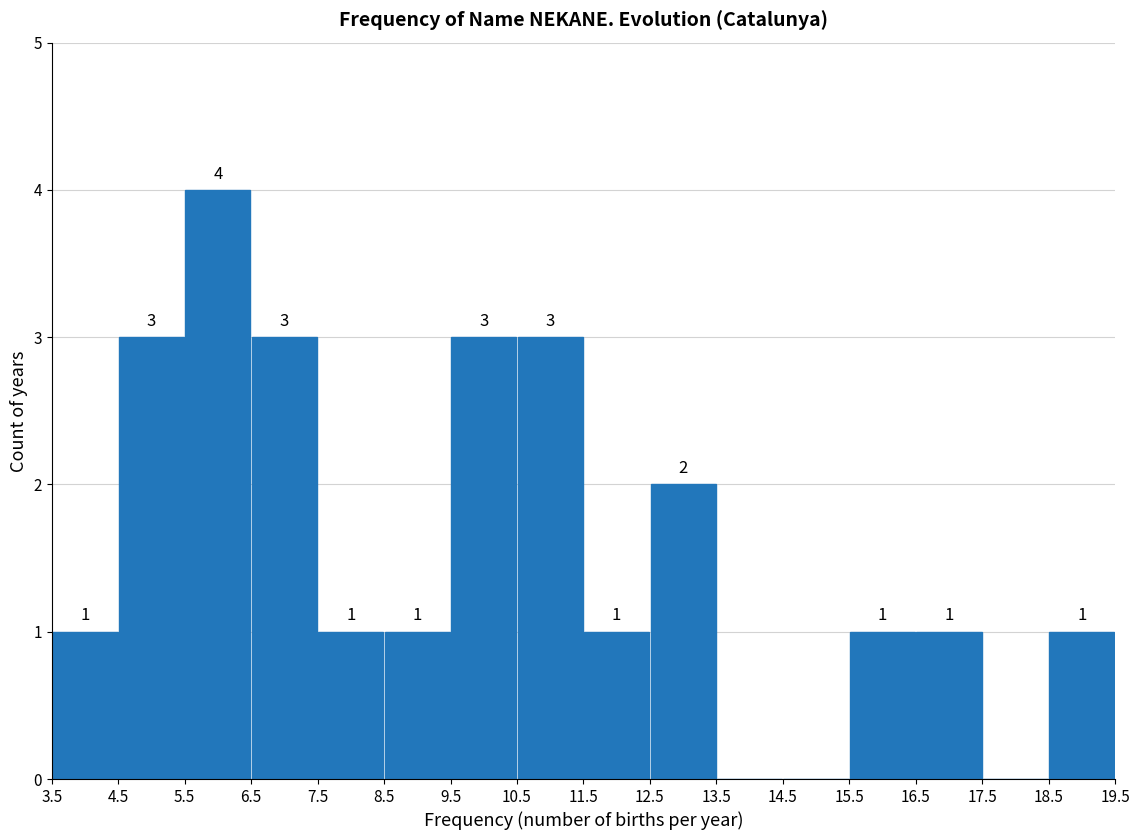

Over which range of the x-axis is the bar tallest?

5.5 to 6.5